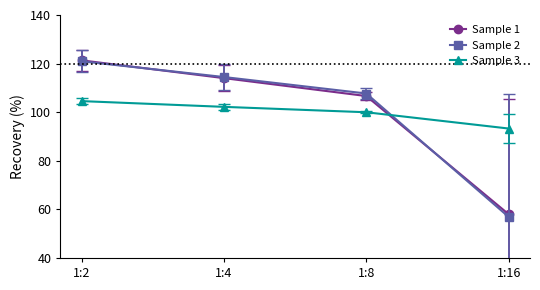

Between 1:2 and 1:16, which series saw the biggest shift?

Sample 2